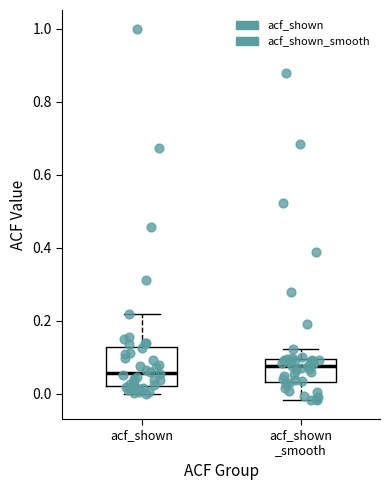

Comparing the boxes themselves (not the whiskers), which one is the tallest?

acf_shown